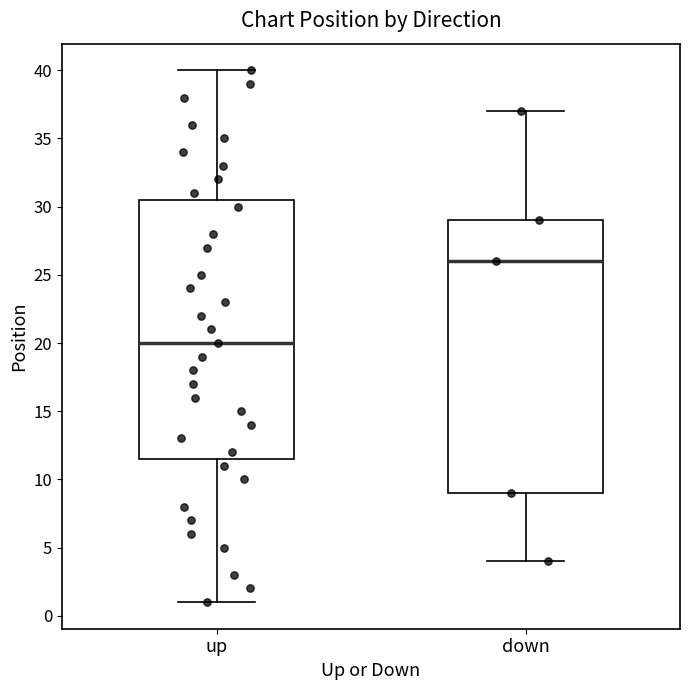

Reading left to right, read every box against the y-axis: the position of its median line, the range the box covers, and the ends of its whiskers. The values are not printed on the chart, so give them approximately, as read against the axis.

up: median 20.0, box 11.5 to 30.5, whiskers 1.0 to 40.0
down: median 26.0, box 9.0 to 29.0, whiskers 4.0 to 37.0